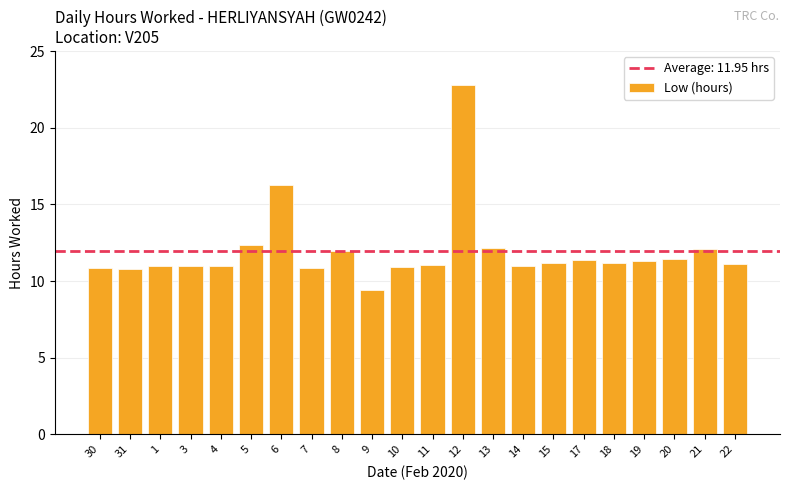

What is the value of the 15th bar from the left?

11.0